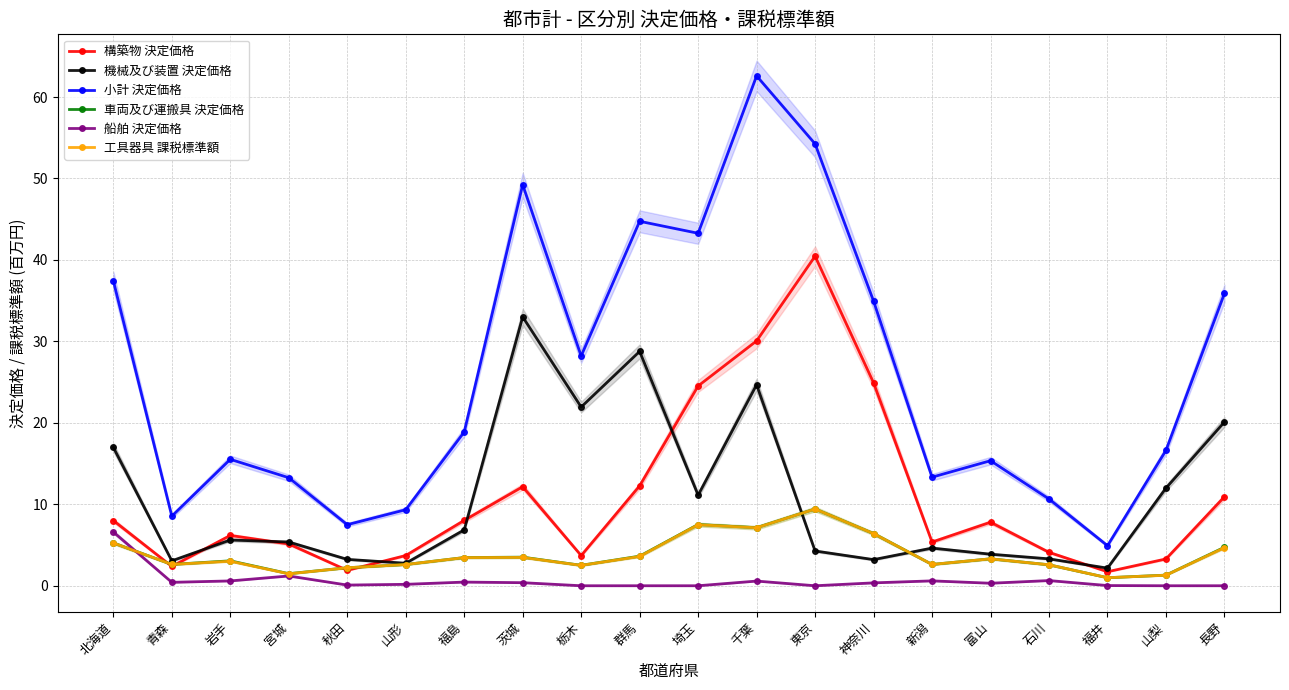

What is the difference between the maximum and second lowest values in the 工具器具 課税標準額 series?

8.1